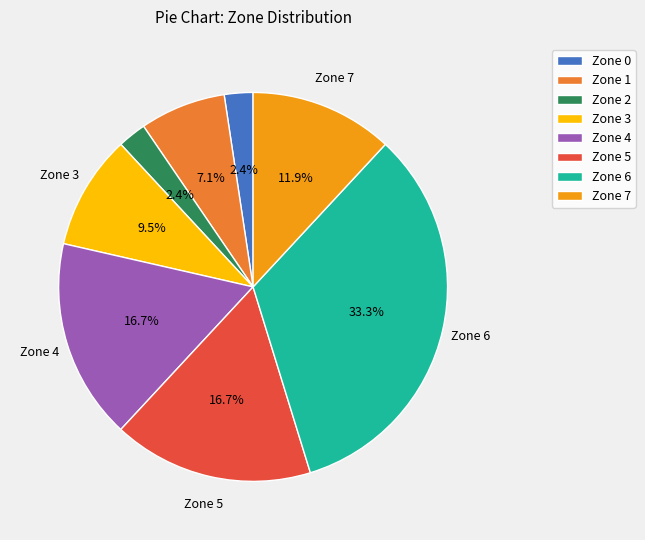

How many slices are in this pie chart?

8